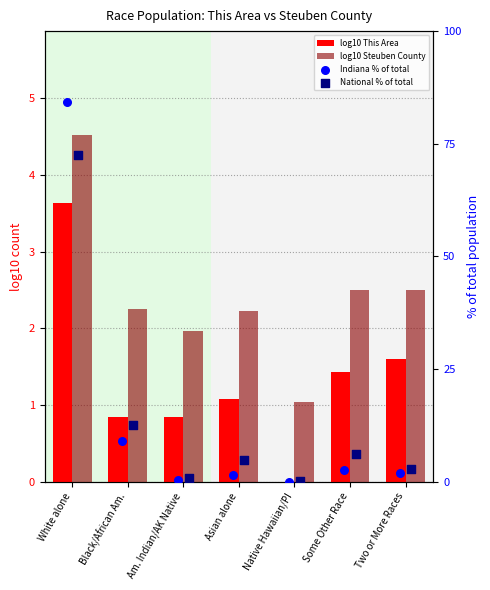

What are all the series names shown in the legend?

log10 This Area, log10 Steuben County, Indiana % of total, National % of total